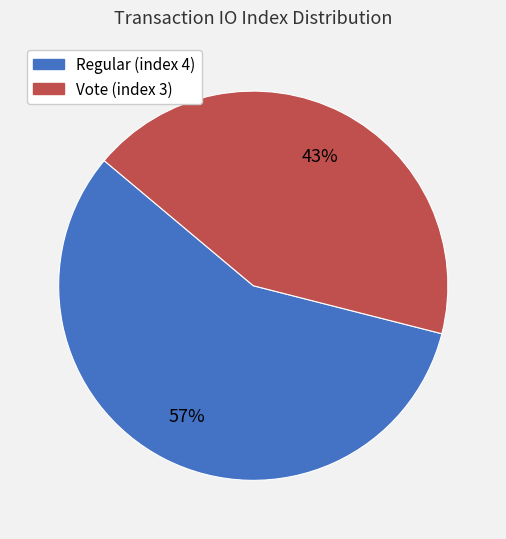

Count the number of slices in the pie.

2